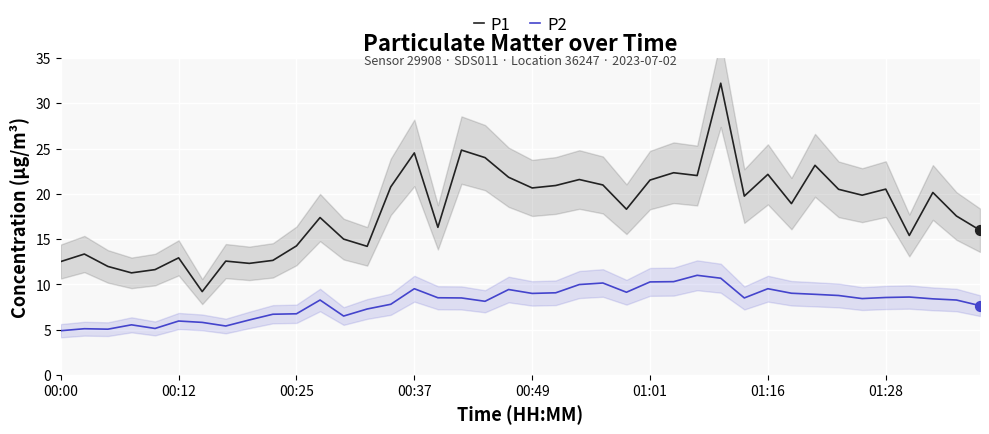

Which series has the largest total across all categories?

P1